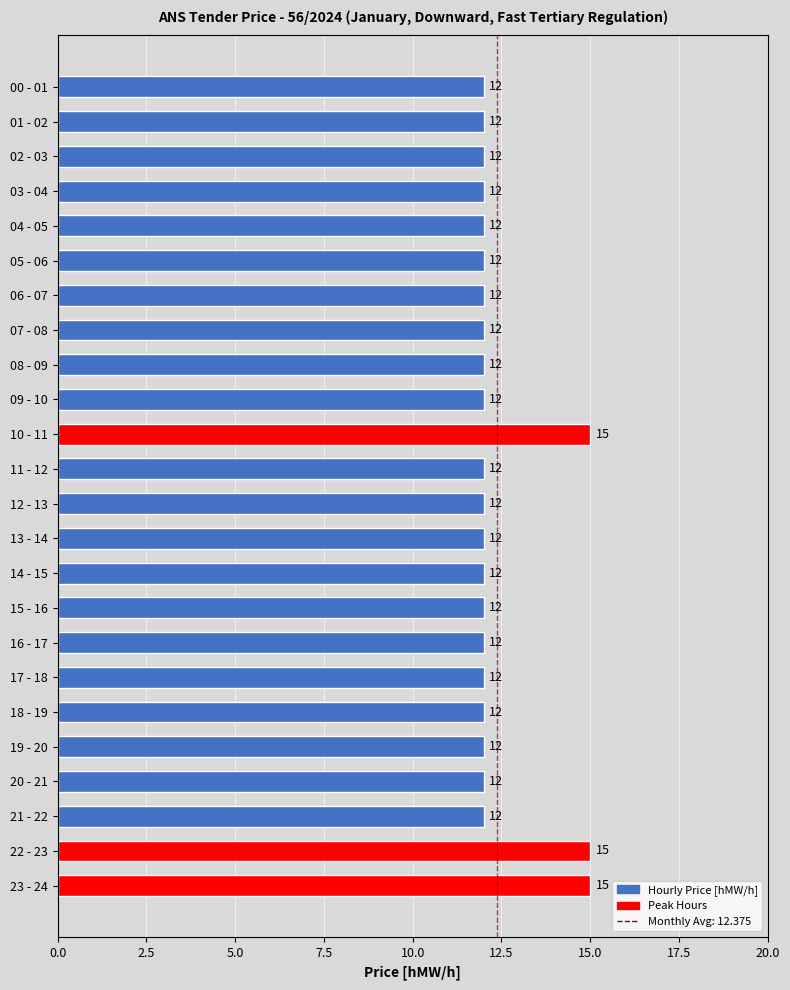

Are the bars grouped side by side (vs. stacked)?

No